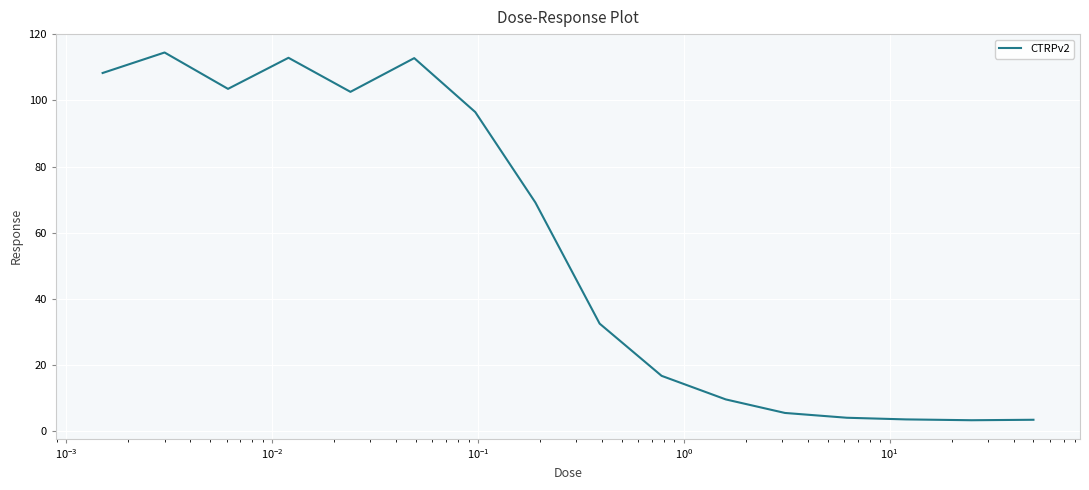

What is the maximum value shown in the chart?

114.5